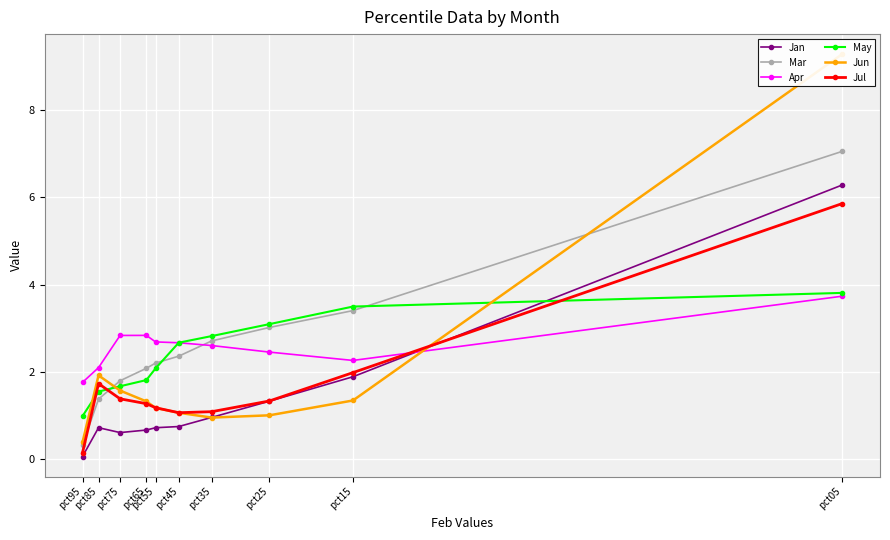

The Apr series shows 2.7 at pct45. True or false?

True